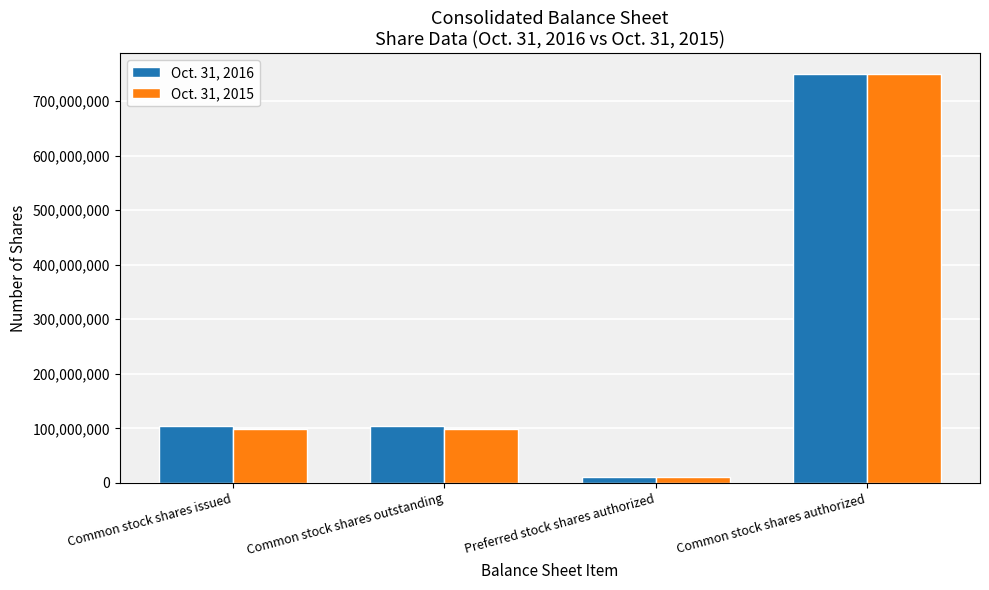

What is the label of the 4th bar from the left?

Common stock shares authorized